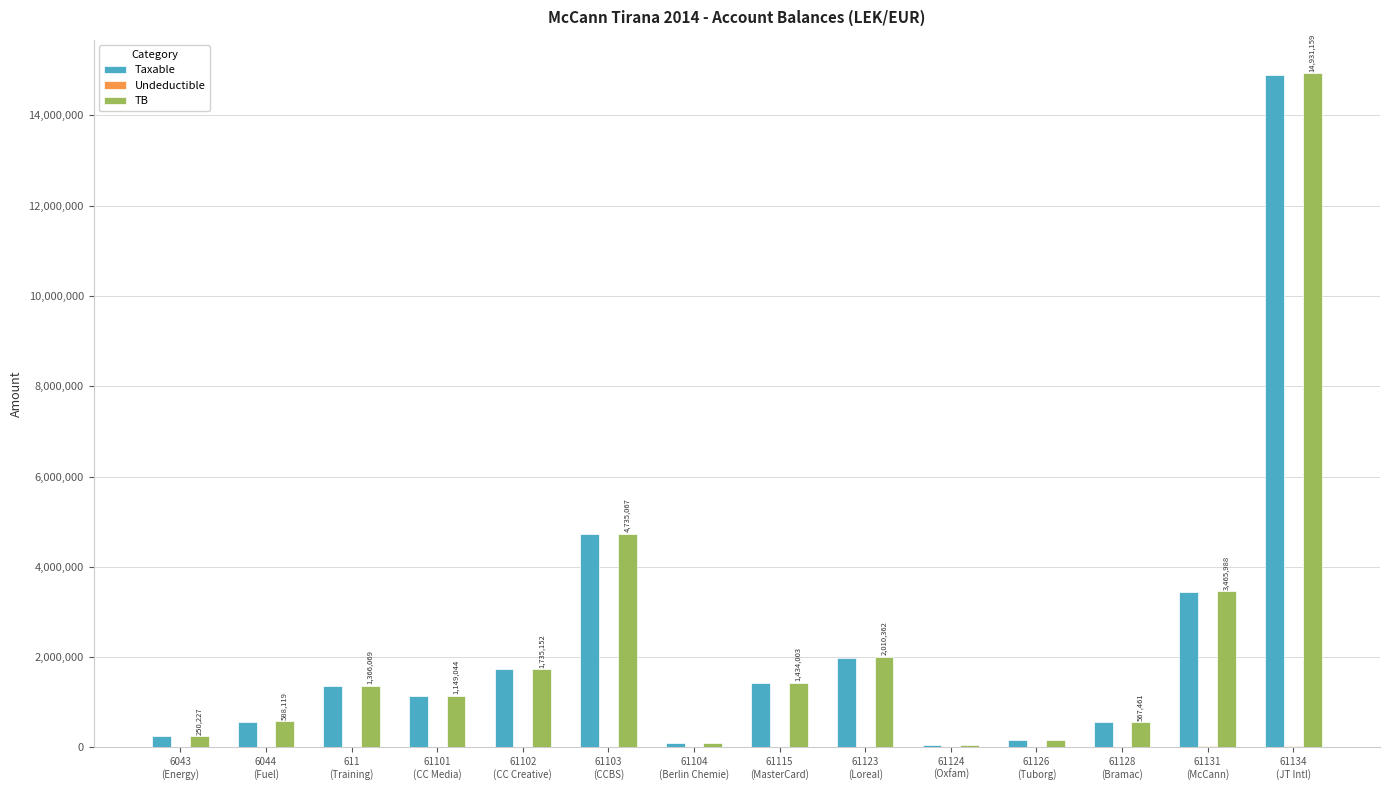

What is the sum of all Taxable values?

32451562.0